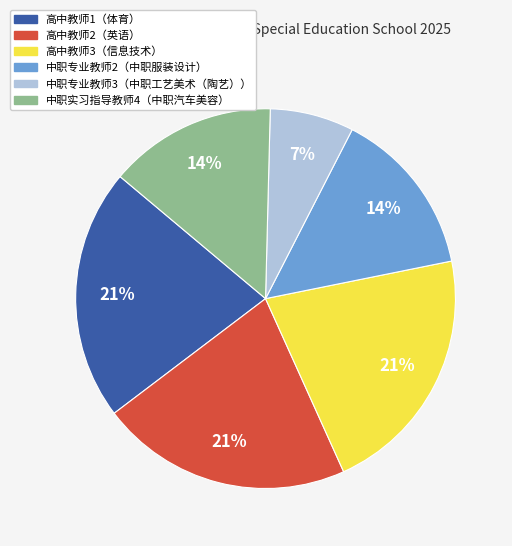

What is the smallest slice in the pie chart?

中职专业教师3（中职工艺美术（陶艺））